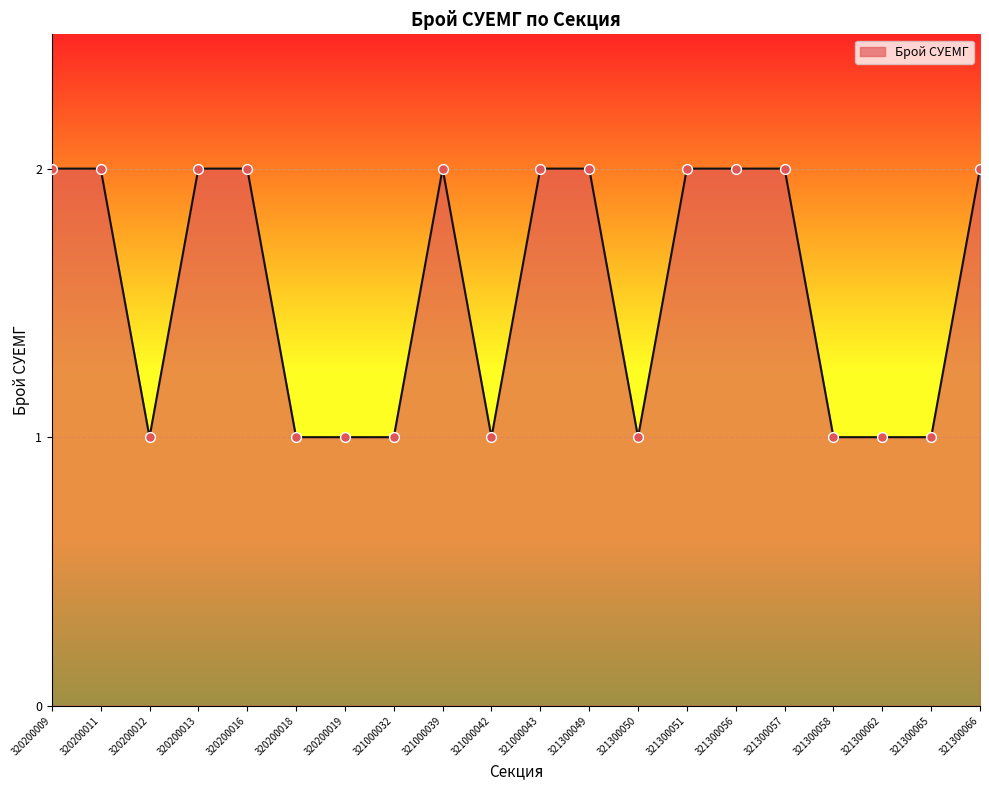

Between 321300057 and 320200012, which is larger?

321300057